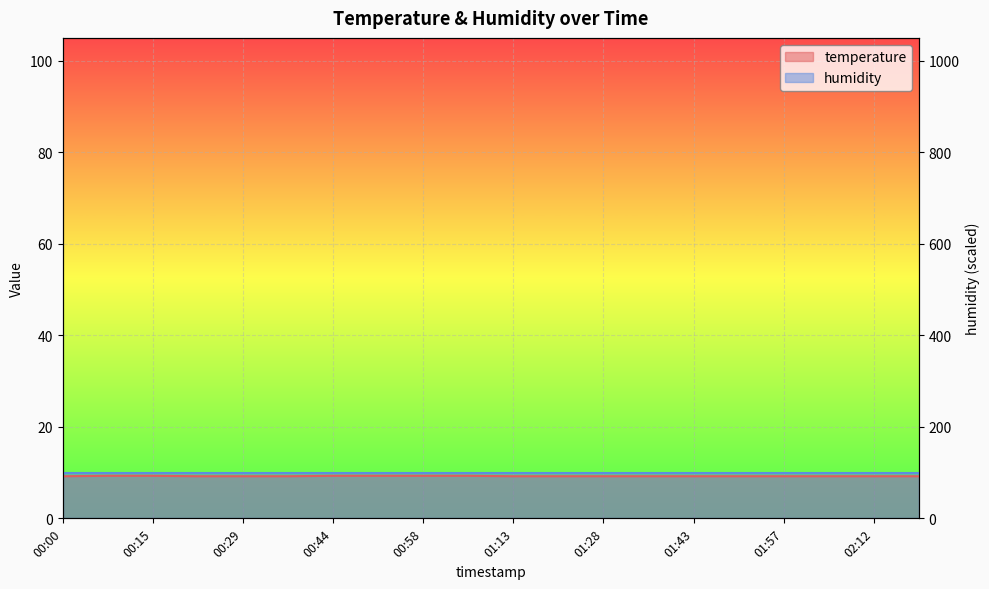

Rank the categories by value from lowest to highest.

00:00, 00:22, 00:29, 00:36, 01:13, 01:20, 01:28, 01:35, 01:43, 01:50, 01:57, 02:05, 02:12, 02:20, 00:07, 00:15, 00:44, 00:51, 00:58, 01:06